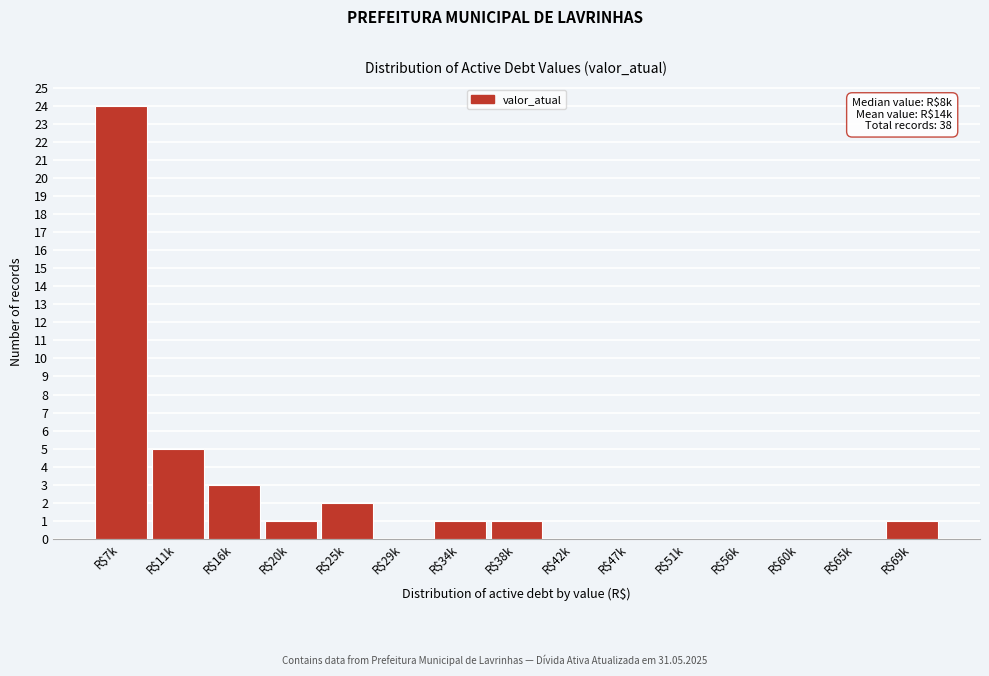

At which label is the value closest to 12?

R$11k